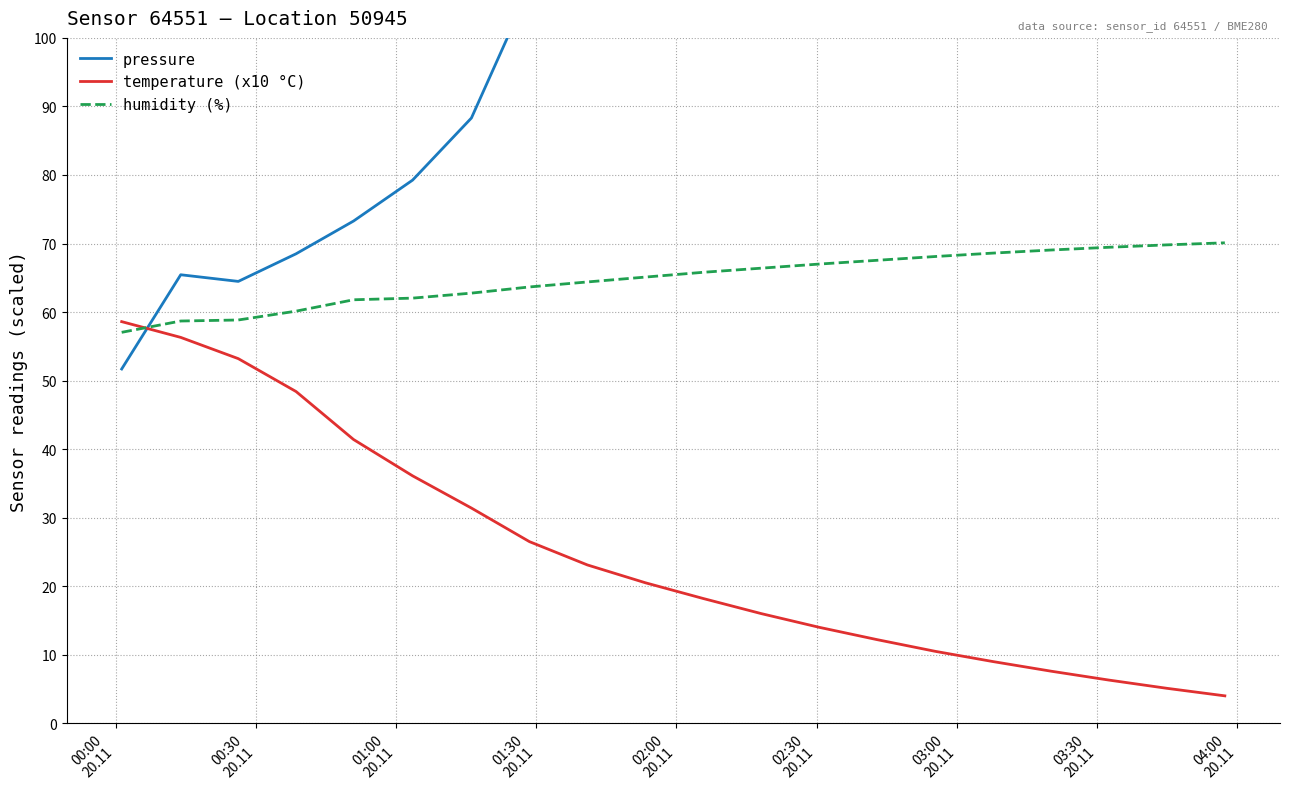

What is the maximum value for temperature (x10 °C)?

58.6